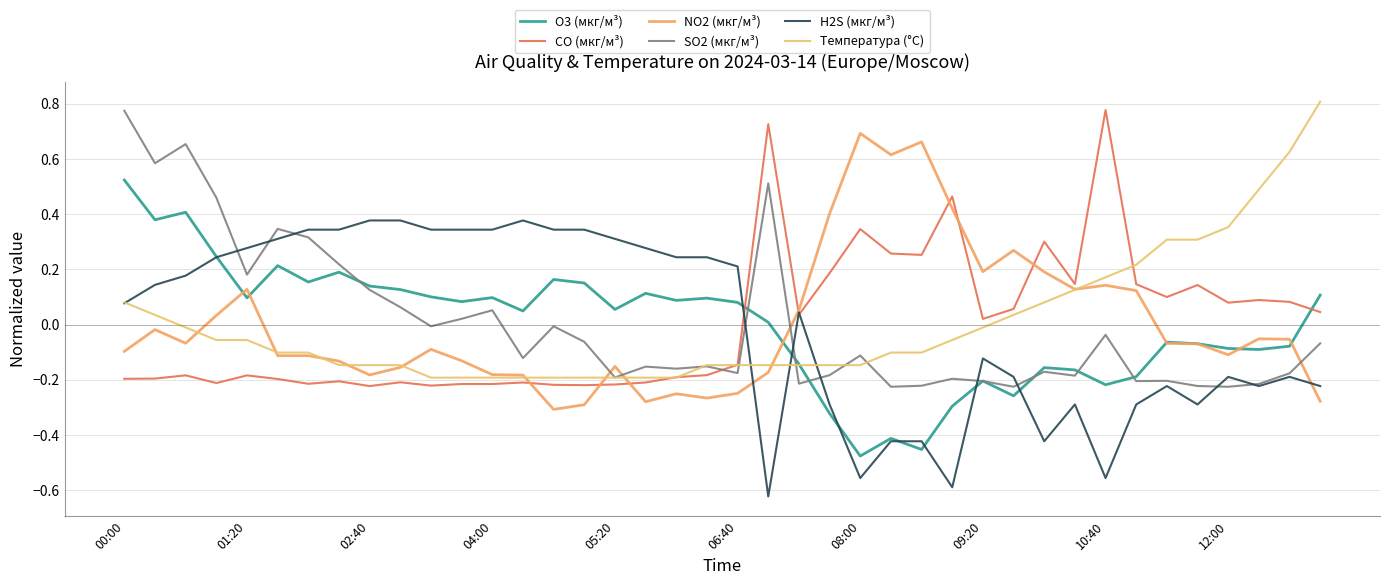

How many values in CO (мкг/м³) are above zero?

19